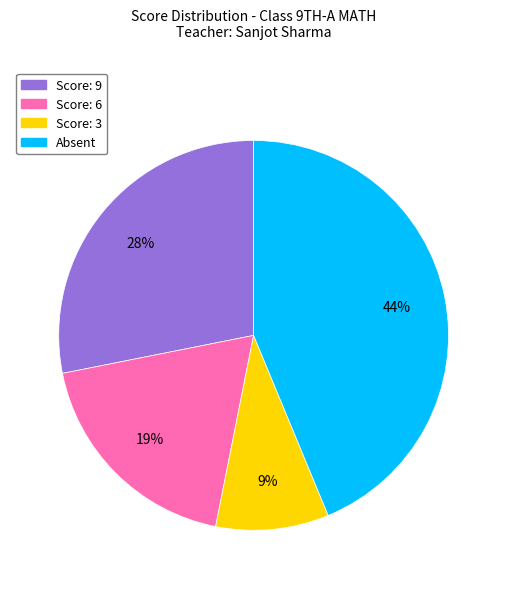

To the nearest percent, what portion does Score: 6 represent?

19%